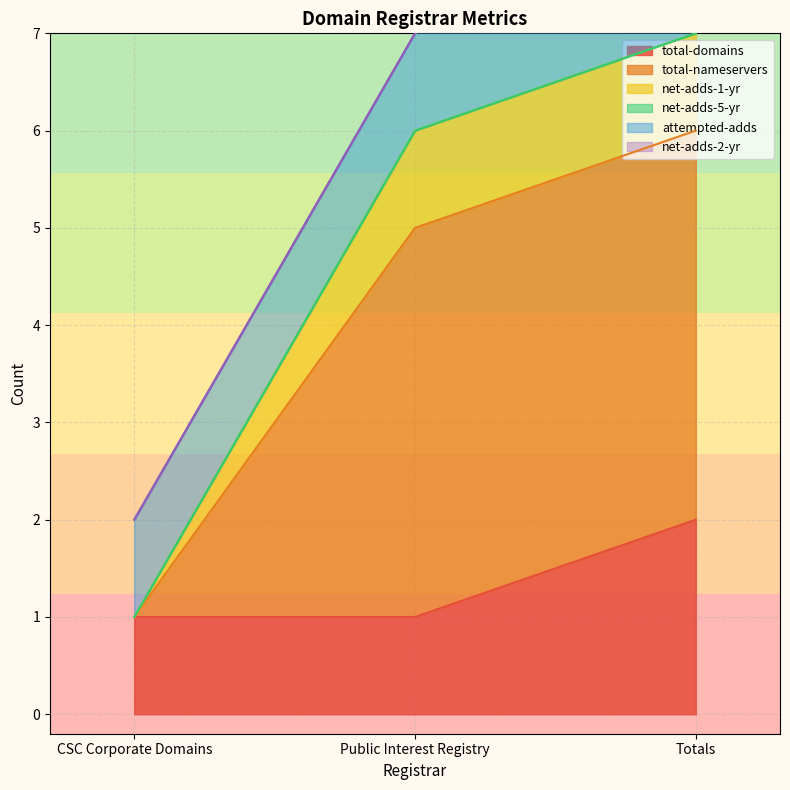

Which category has the highest value in the total-domains series?

Totals